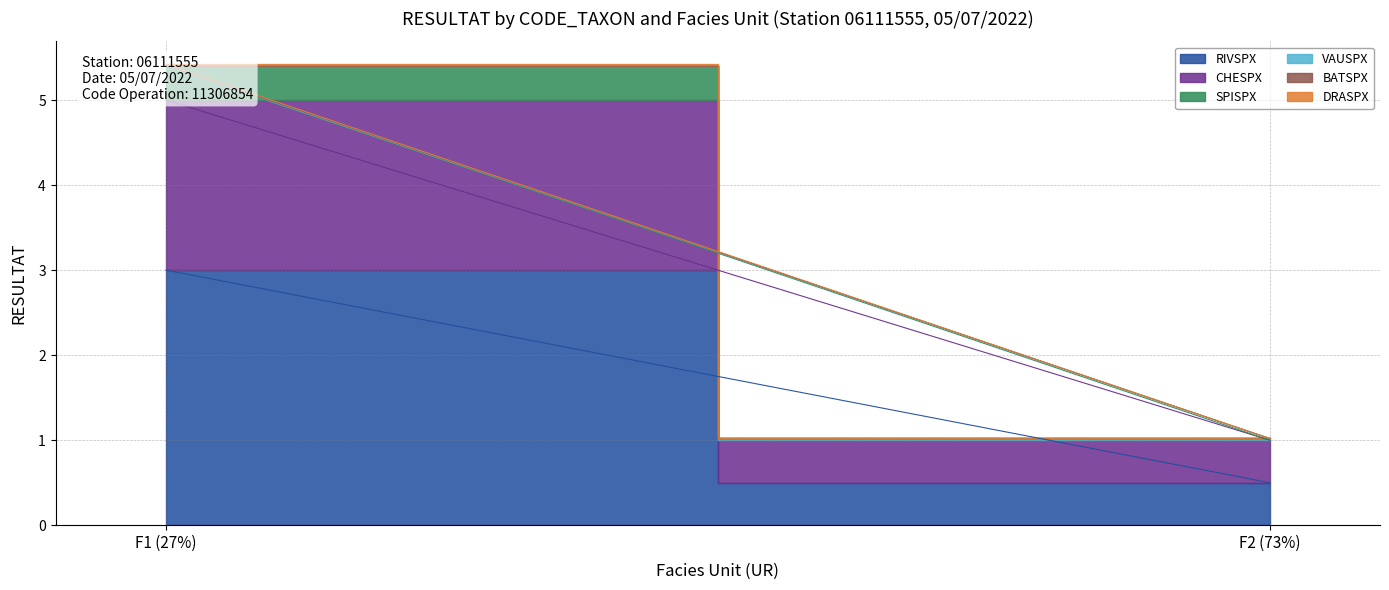

Where is SPISPX nearest to the value 0?

F2 (73%)